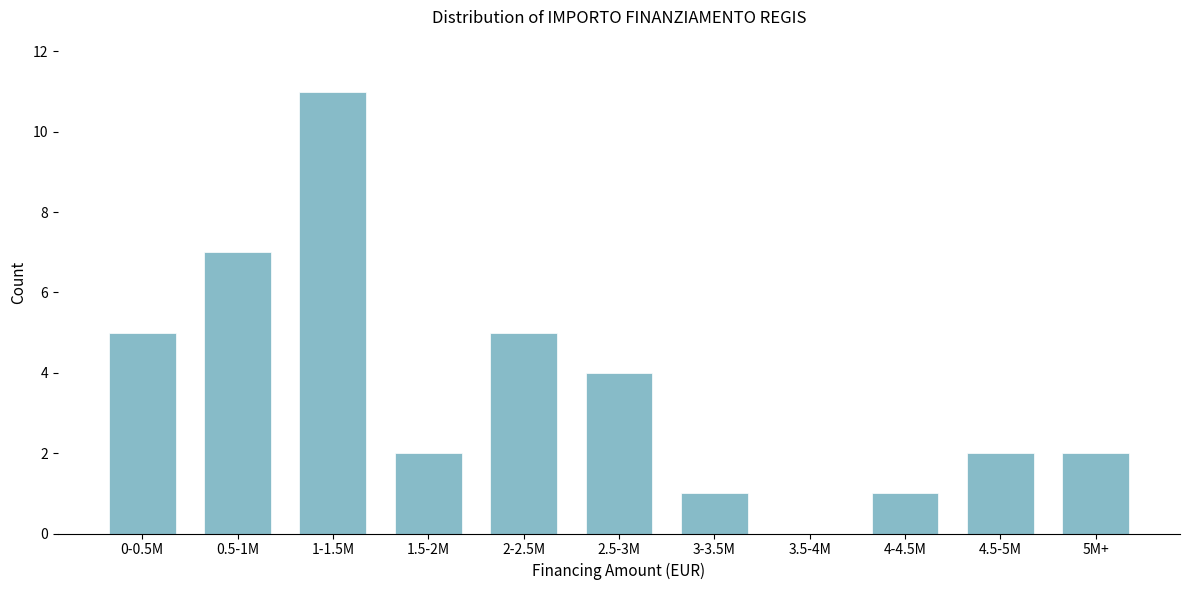

Reading left to right, what are all the values shown in this chart?

0-0.5M=5	0.5-1M=7	1-1.5M=11	1.5-2M=2	2-2.5M=5	2.5-3M=4	3-3.5M=1	3.5-4M=0	4-4.5M=1	4.5-5M=2	5M+=2